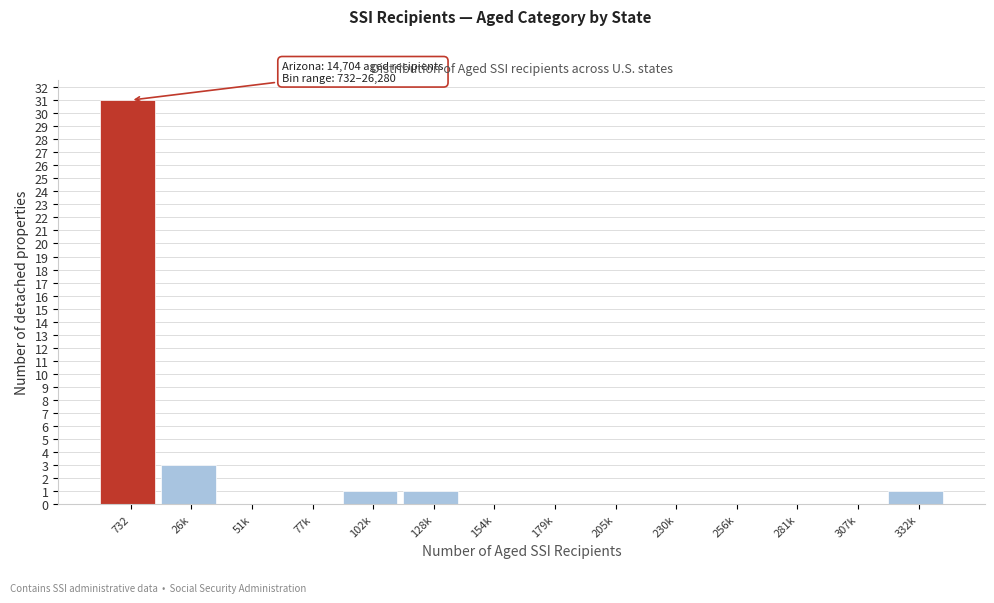

Reading left to right, extract all data points from this chart.

732=31	26k=3	51k=0	77k=0	102k=1	128k=1	154k=0	179k=0	205k=0	230k=0	256k=0	281k=0	307k=0	332k=1